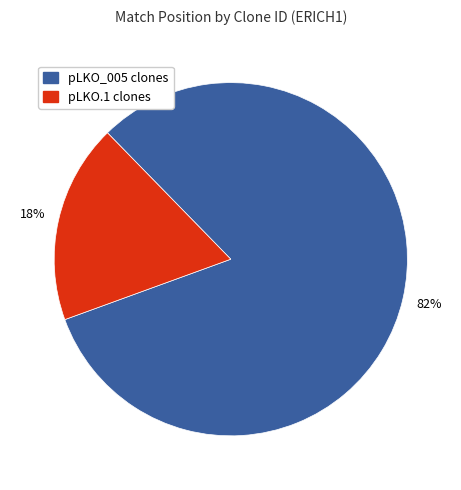

Count the number of slices in the pie.

2